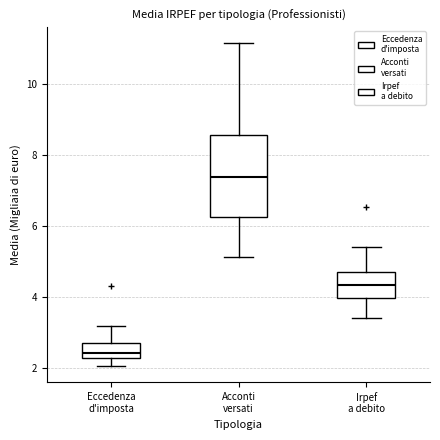

Where is the upper edge of the box for Acconti versati on the y-axis? The values are not printed on the chart, so give them approximately, as read against the axis.

8.6